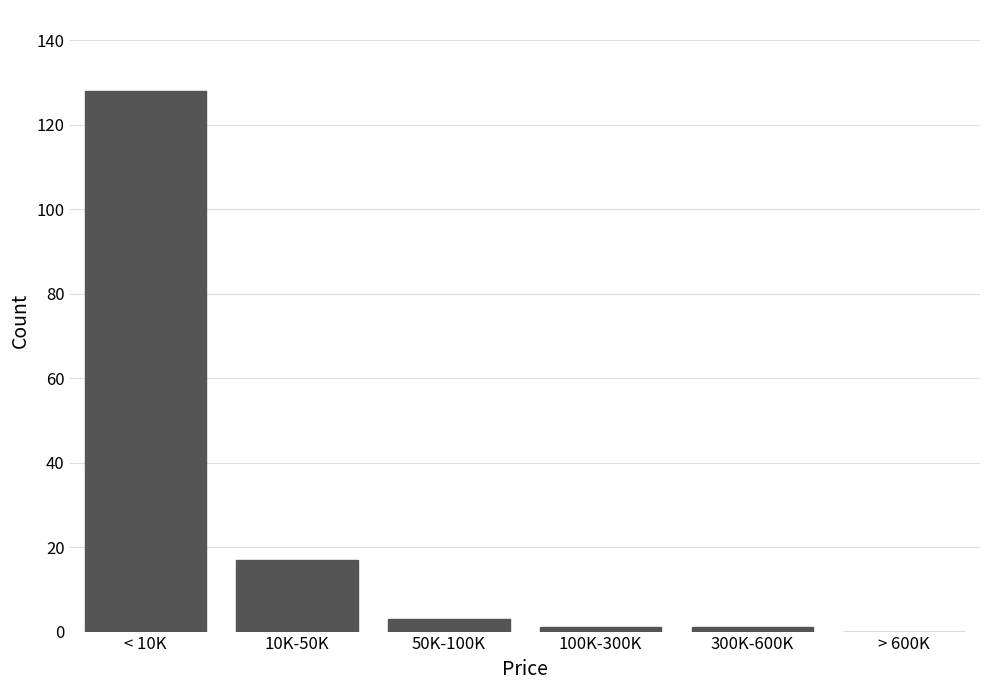

Reading right to left, extract all data points from this chart.

> 600K=0	300K-600K=1	100K-300K=1	50K-100K=3	10K-50K=17	< 10K=128